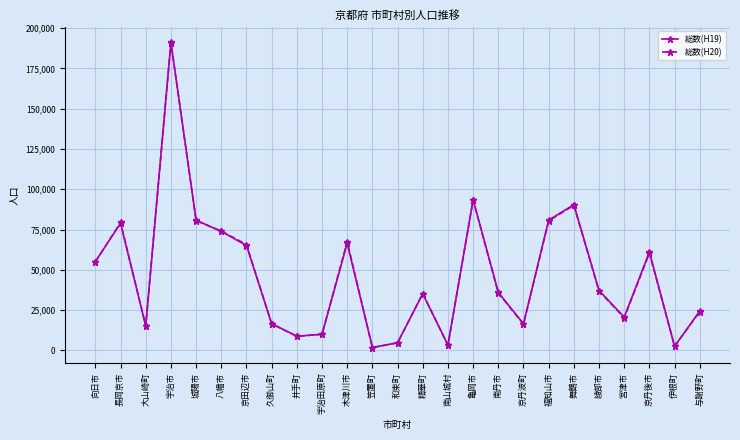

At which label does 総数(H19) first exceed 35990?

向日市